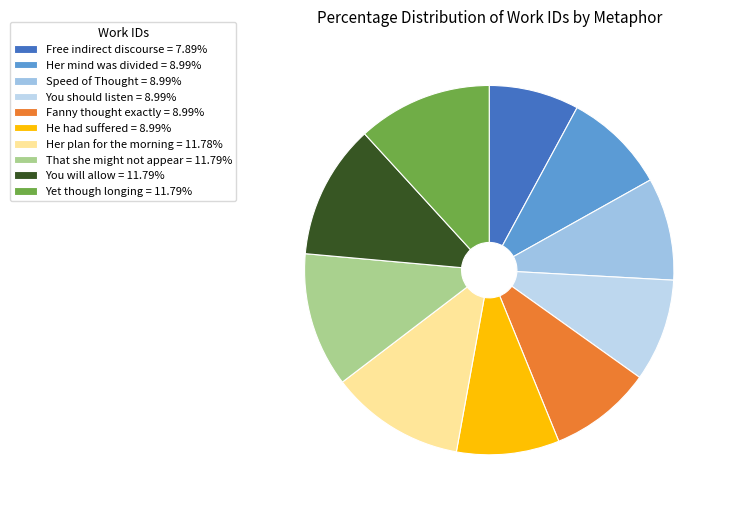

What percentage is the Yet though longing slice, to the nearest percent?

12%